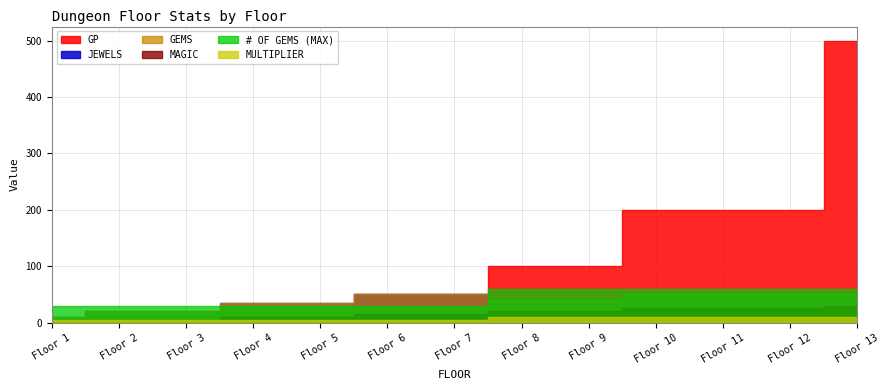

What is the maximum value for JEWELS?

0.5